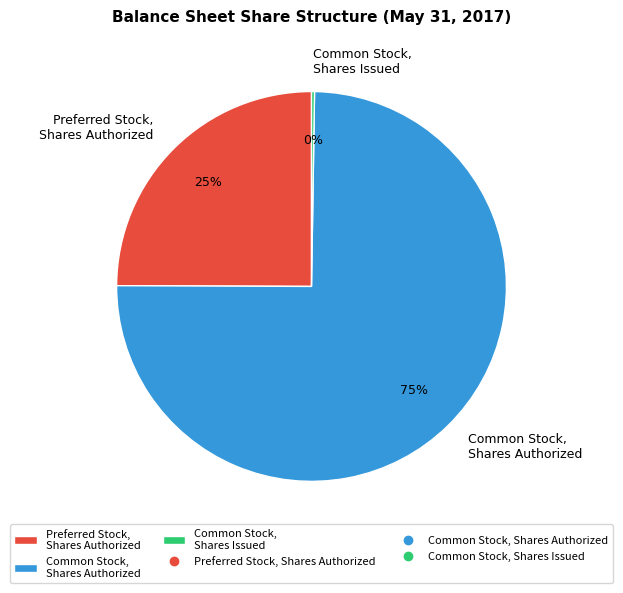

To the nearest percent, what is the difference between the largest and smallest slice percentages?

75%